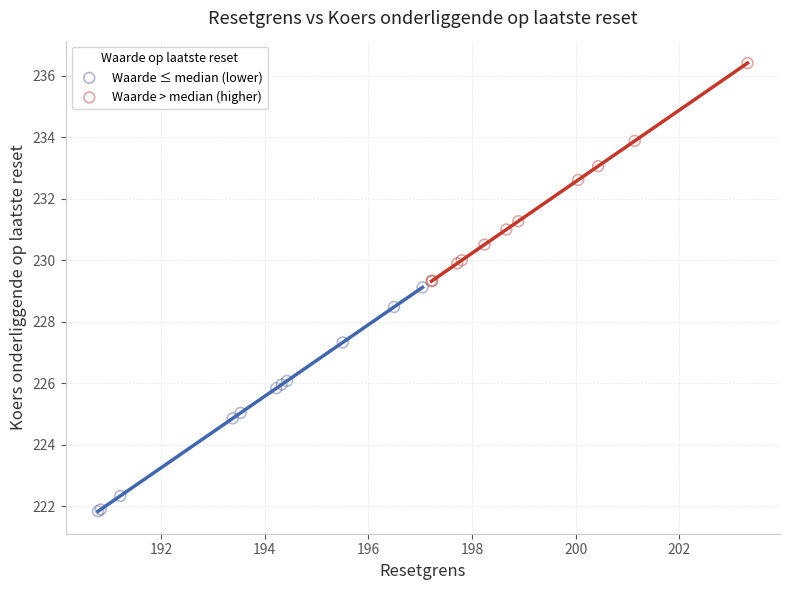

Which series reaches the minimum Y coordinate?

Waarde ≤ median (lower)